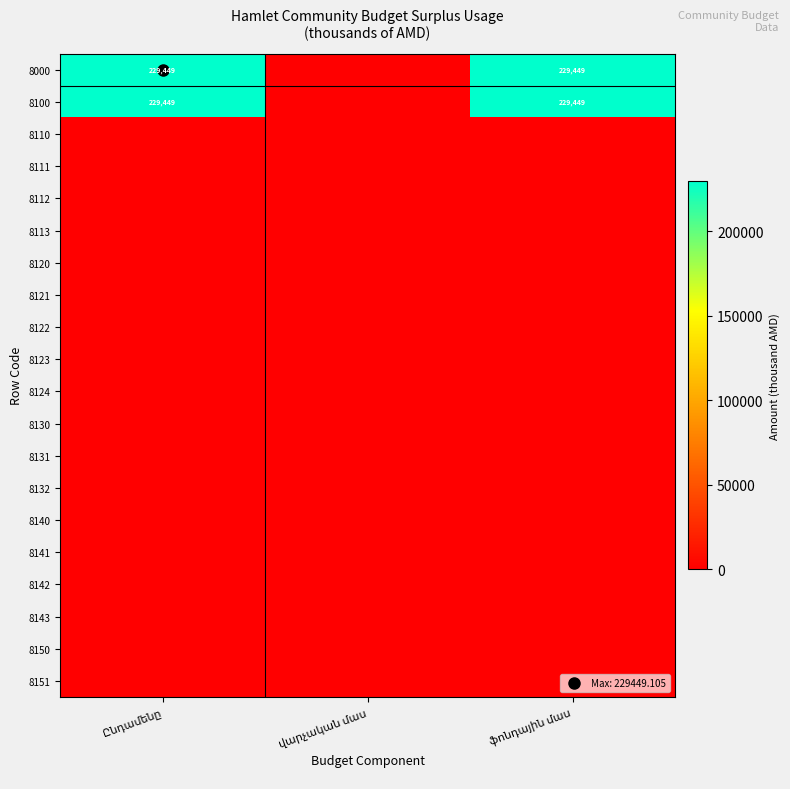

How many data points in 8000 are above 229449?

2